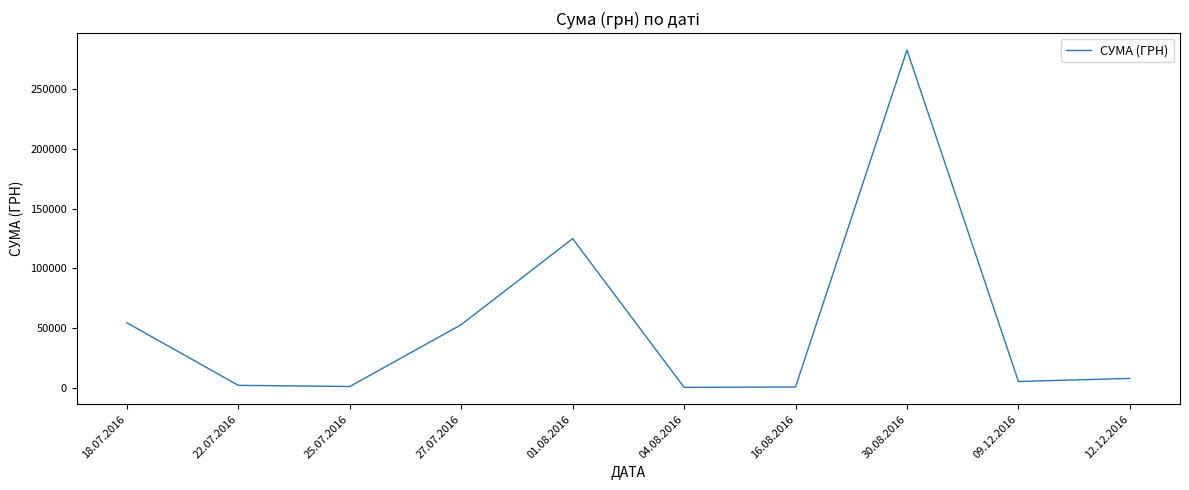

Is this an area chart (filled region under the line)?

No